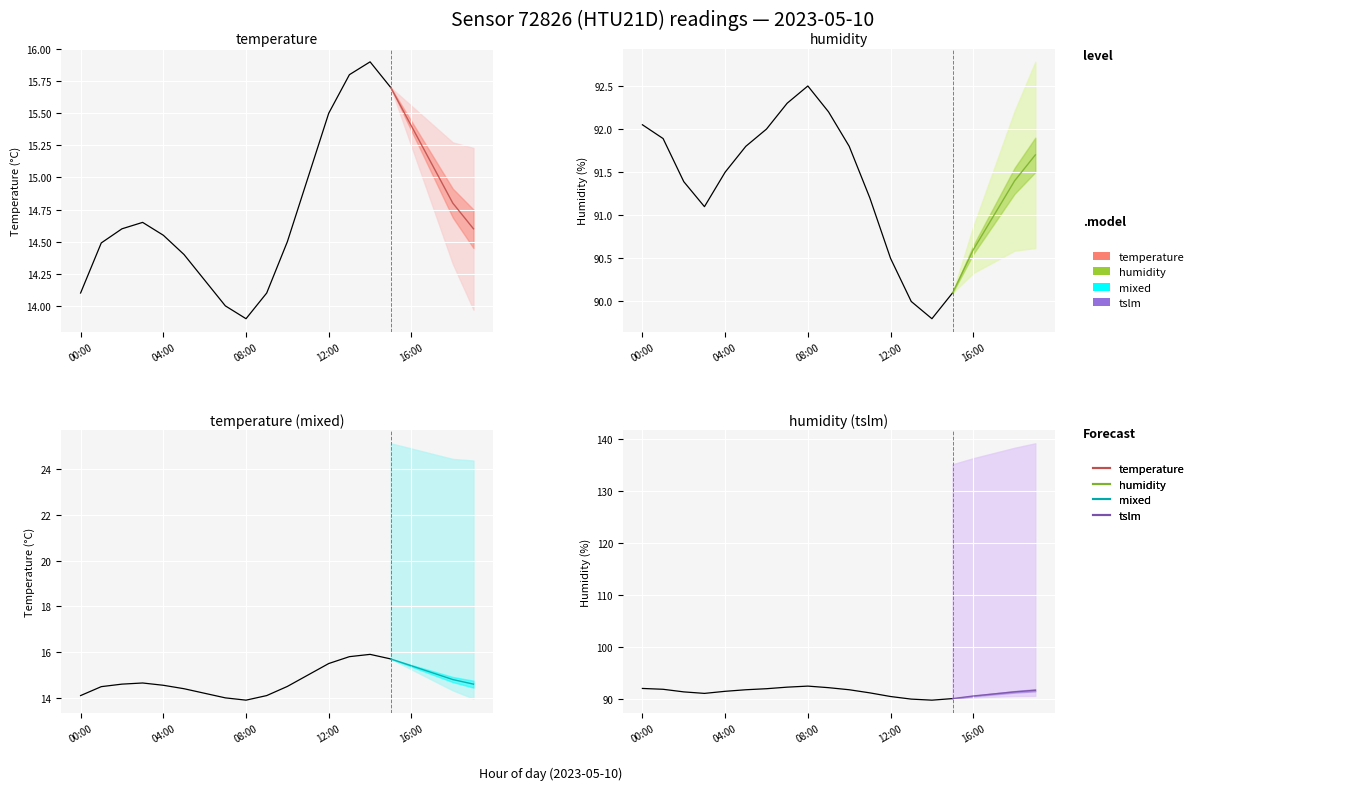

Which series has the largest range (max minus min)?

humidity